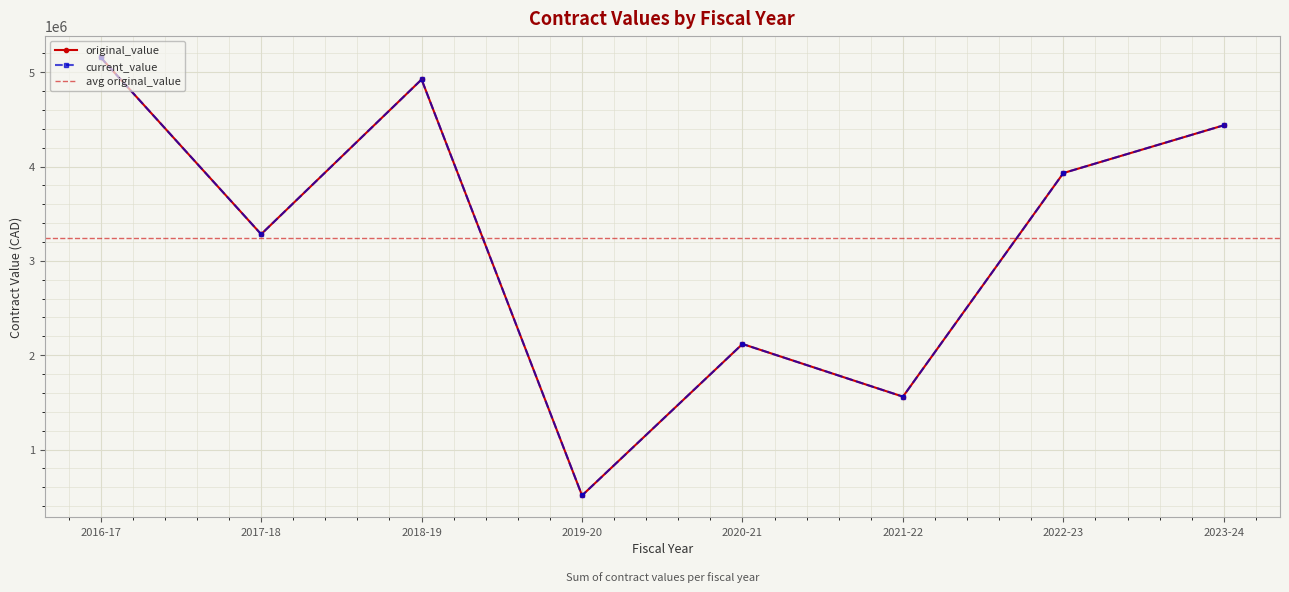

The value of current_value at 20 is 599797.4. True or false?

False